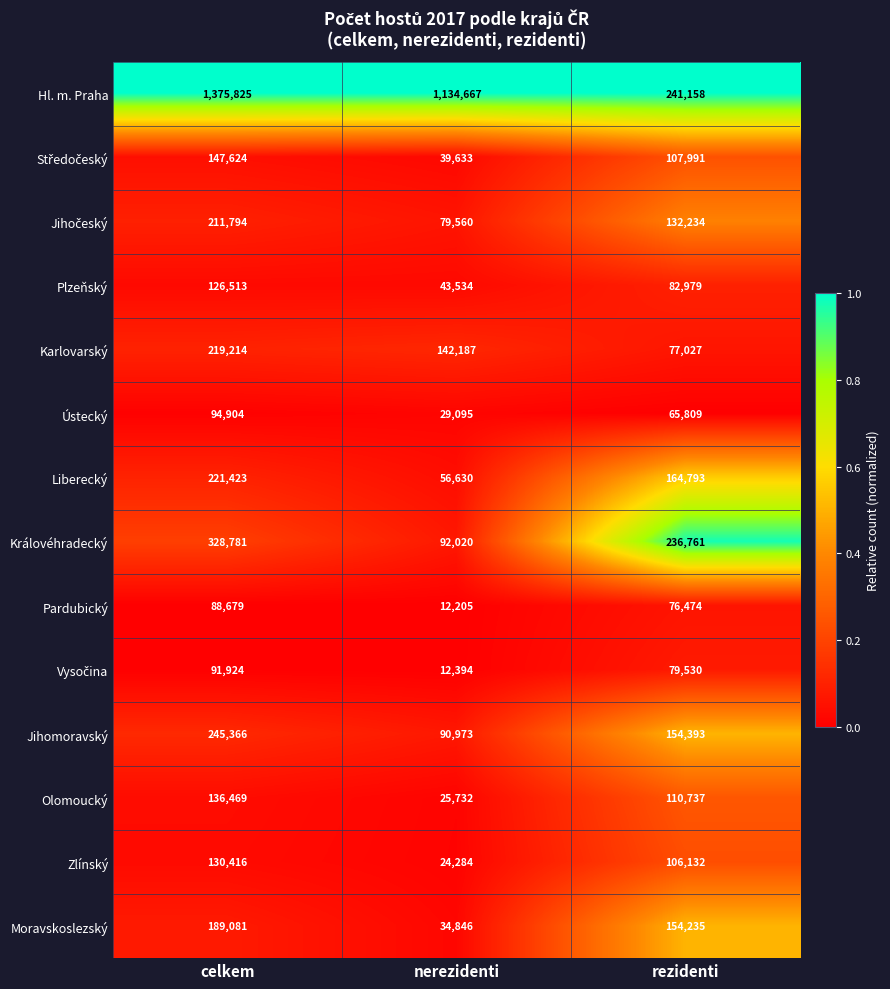

True or false: Karlovarský has a value of 142187 at nerezidenti.

True